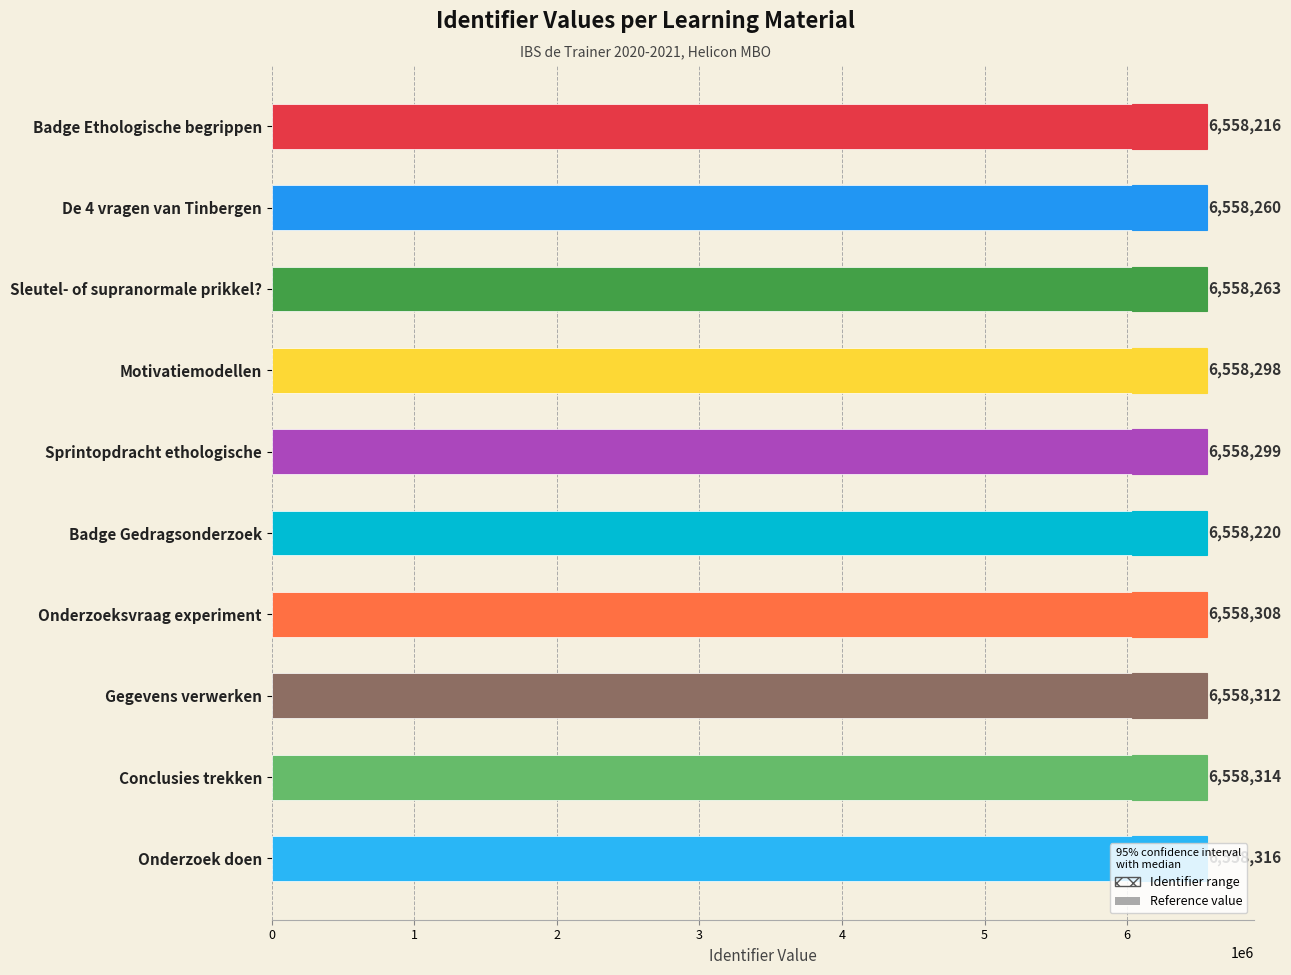

List the labels in order of value, largest first.

Onderzoek doen, Conclusies trekken, Gegevens verwerken, Onderzoeksvraag experiment, Sprintopdracht ethologische, Motivatiemodellen, Sleutel- of supranormale prikkel?, De 4 vragen van Tinbergen, Badge Gedragsonderzoek, Badge Ethologische begrippen